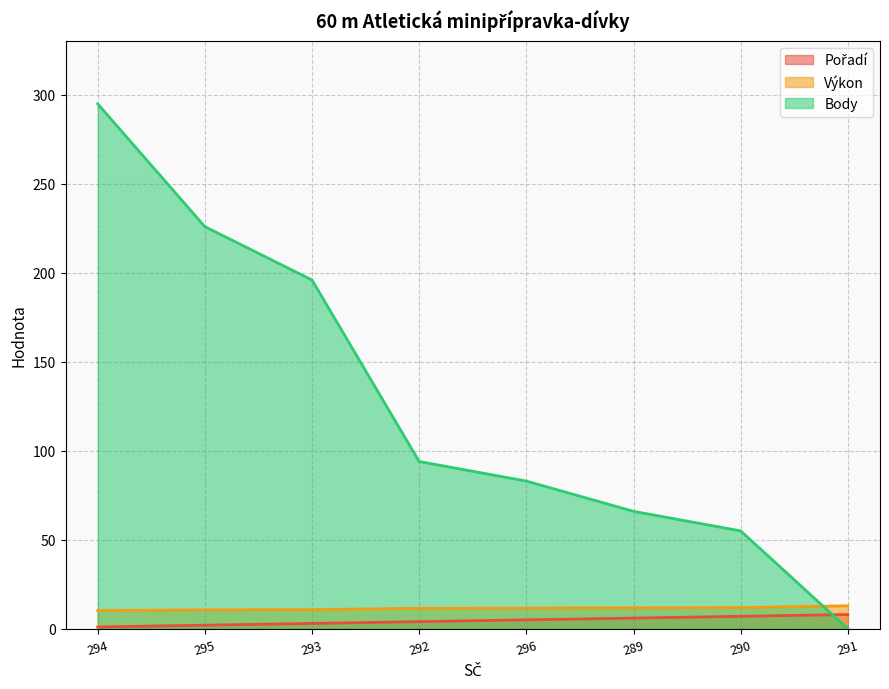

Reading right to left, list all the values displayed in this chart.

Pořadí: 291=8.0	290=7.0	289=6.0	296=5.0	292=4.0	293=3.0	295=2.0	294=1.0
Výkon: 291=12.9	290=11.9	289=11.8	296=11.6	292=11.5	293=10.8	295=10.6	294=10.2
Body: 291=0.0	290=55.0	289=66.0	296=83.0	292=94.0	293=196.0	295=226.0	294=295.0